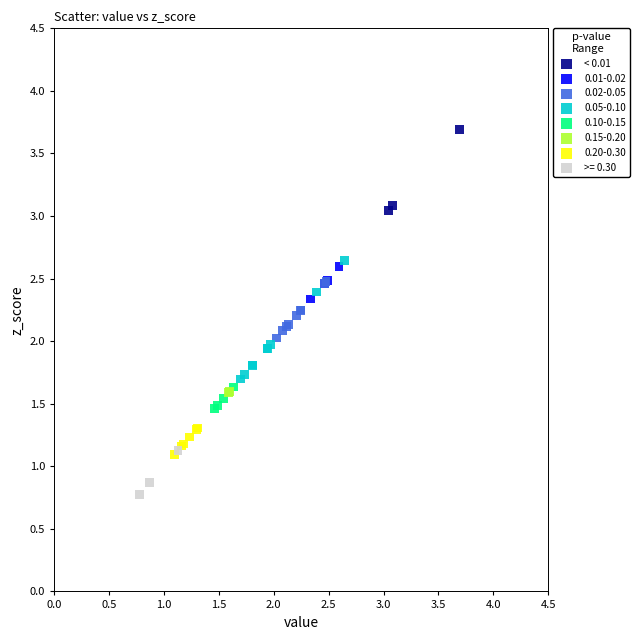

What are all the series names shown in the legend?

< 0.01, 0.01-0.02, 0.02-0.05, 0.05-0.10, 0.10-0.15, 0.15-0.20, 0.20-0.30, >= 0.30